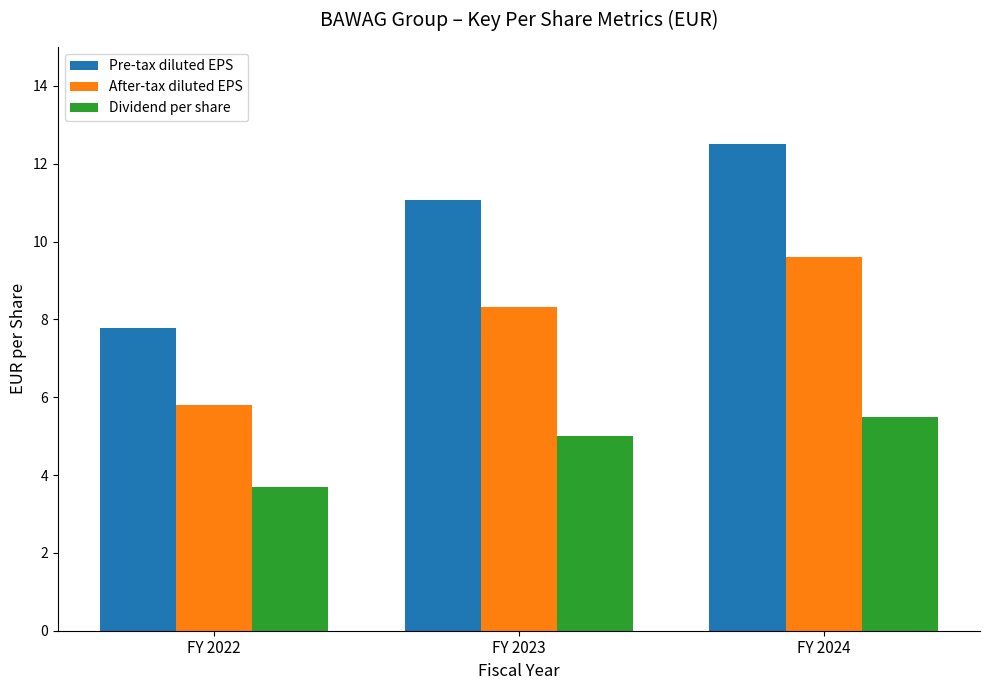

What is the value of the After-tax diluted EPS bar at the 1st from the left?

5.8